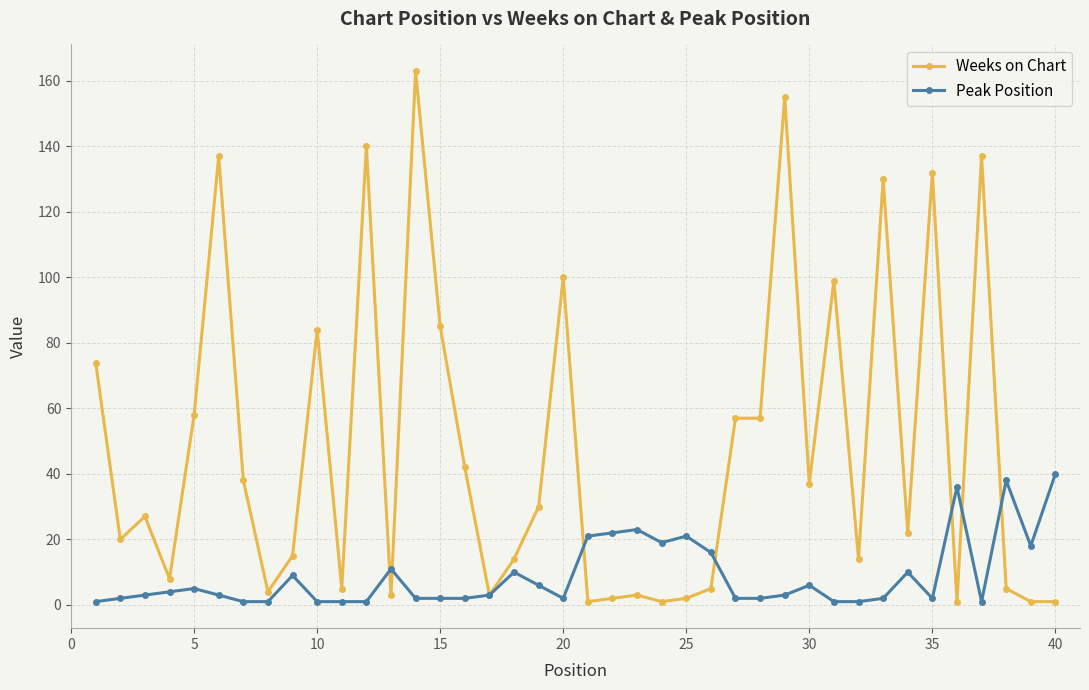

What is the highest value of the Weeks on Chart series?

163